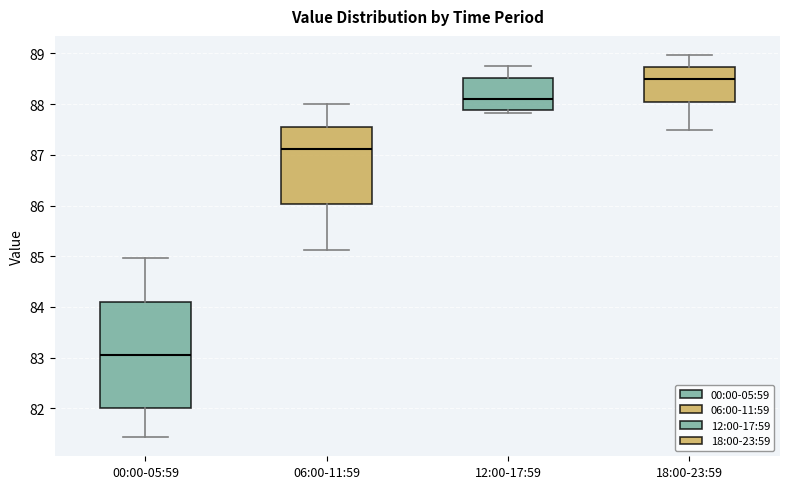

Where is the lower edge of the box for 12:00-17:59 on the y-axis? The values are not printed on the chart, so give them approximately, as read against the axis.

87.9